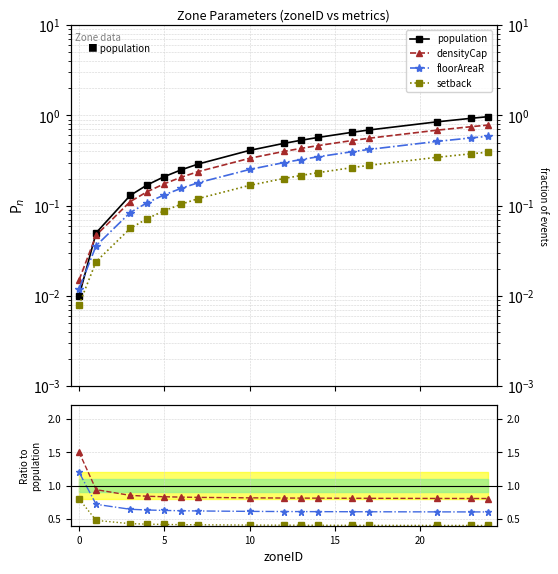

How many lines are shown in the chart?

4